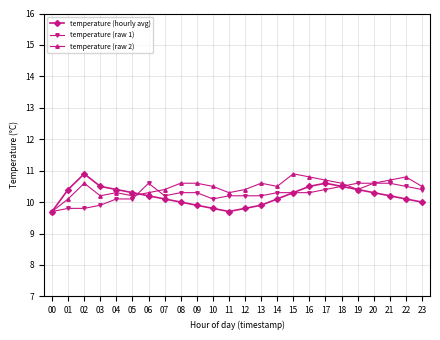

Reading right to left, list all the values displayed in this chart.

temperature (hourly avg): 10.0	10.1	10.2	10.3	10.4	10.5	10.6	10.5	10.3	10.1	9.9	9.8	9.7	9.8	9.9	10.0	10.1	10.2	10.3	10.4	10.5	10.9	10.4	9.7
temperature (raw 1): 10.4	10.5	10.6	10.6	10.6	10.5	10.4	10.3	10.3	10.3	10.2	10.2	10.2	10.1	10.3	10.3	10.2	10.6	10.1	10.1	9.9	9.8	9.8	9.7
temperature (raw 2): 10.5	10.8	10.7	10.6	10.4	10.6	10.7	10.8	10.9	10.5	10.6	10.4	10.3	10.5	10.6	10.6	10.4	10.3	10.2	10.3	10.2	10.6	10.1	9.7